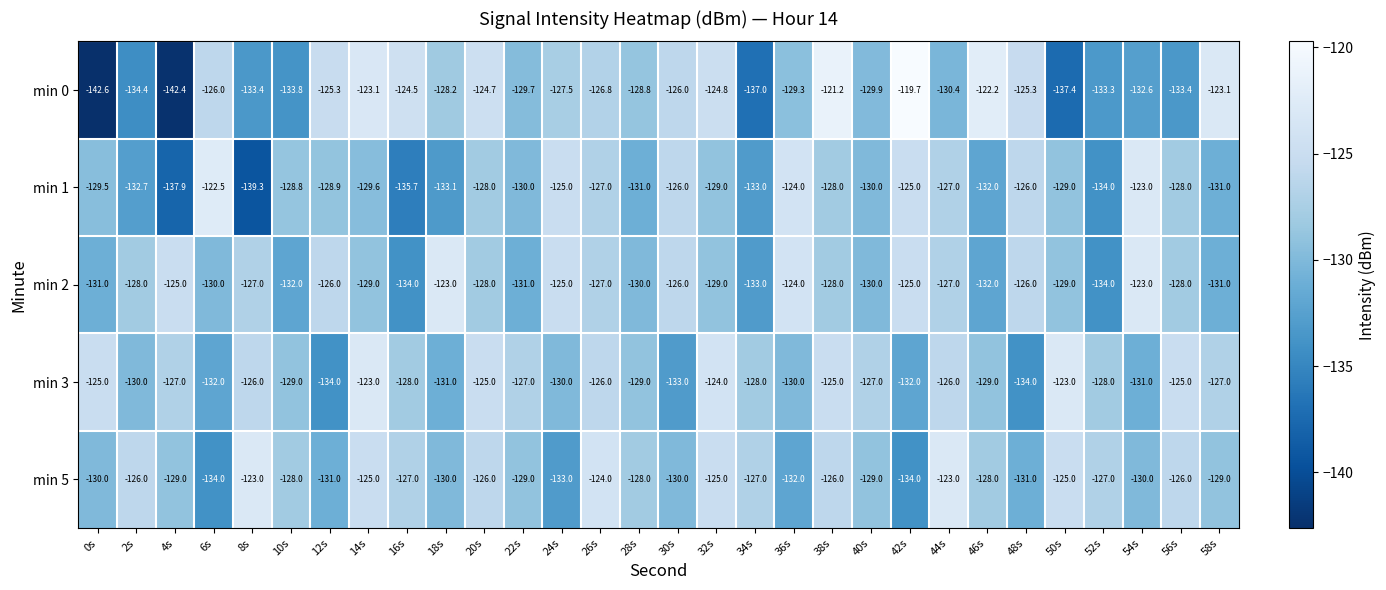

What is the average value of the min 5 series?

-128.2